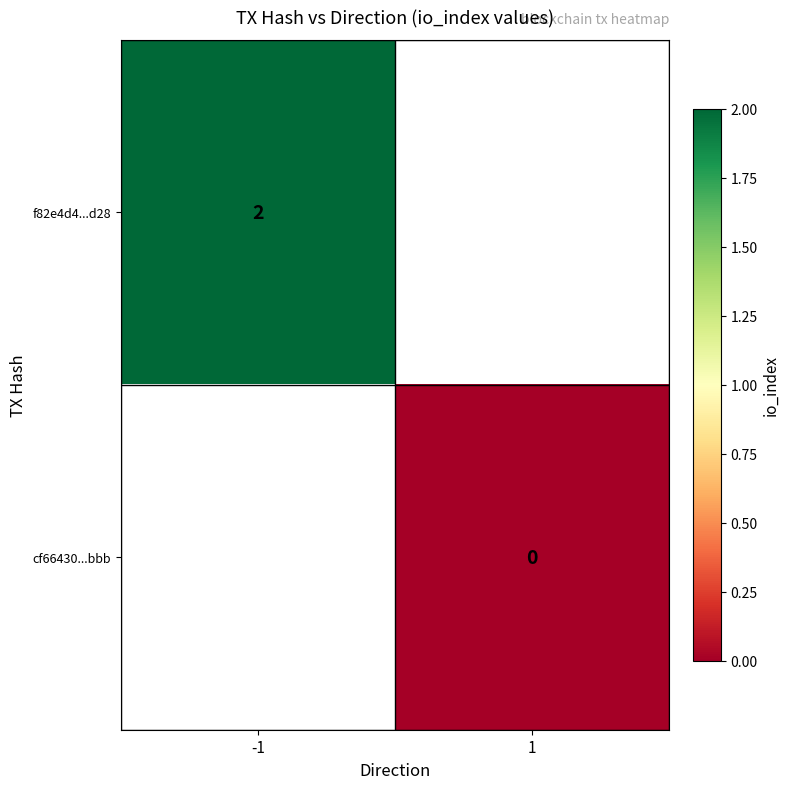

The f82e4d4...d28 series shows 1 at -1. True or false?

False